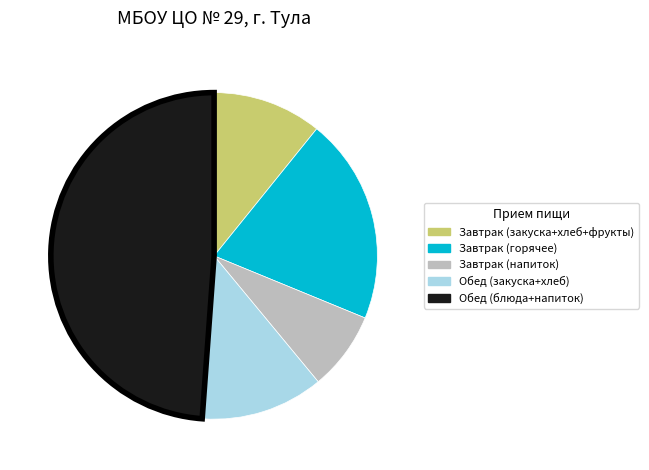

Is there any slice that represents more than half of the pie?

No